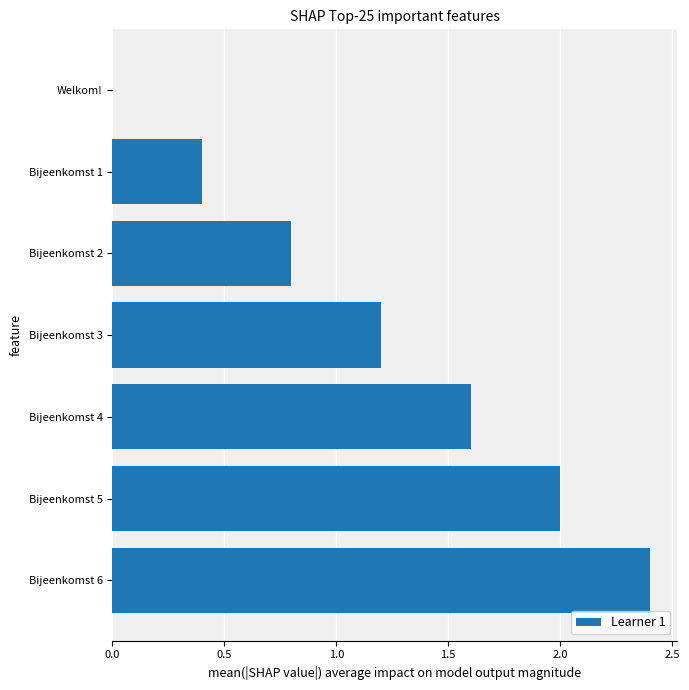

What is the sum of the values at Welkom! and Bijeenkomst 1?

0.4